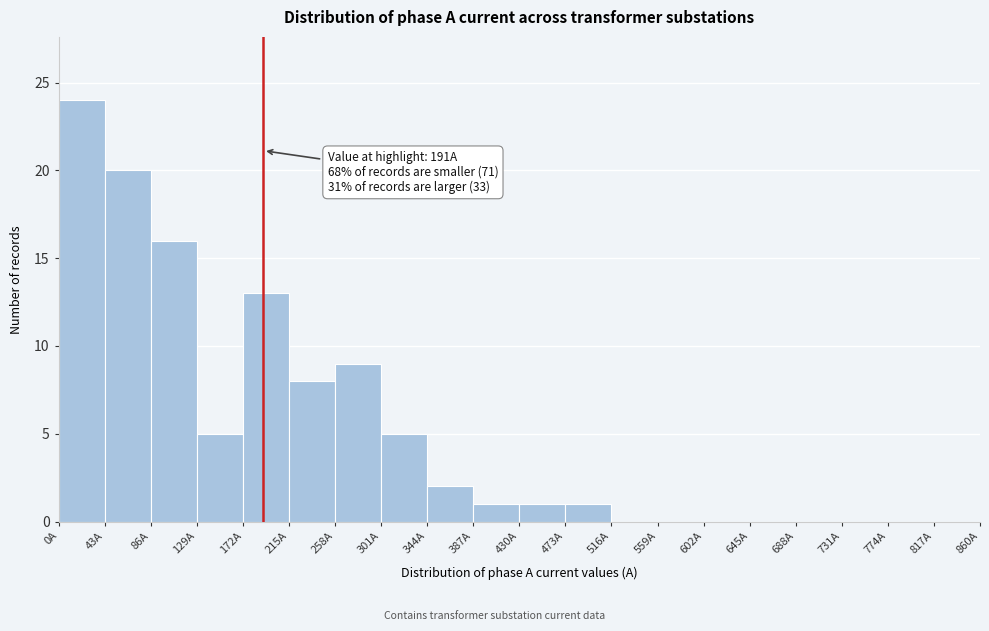

Over which range of the x-axis is the bar tallest?

0 to 43